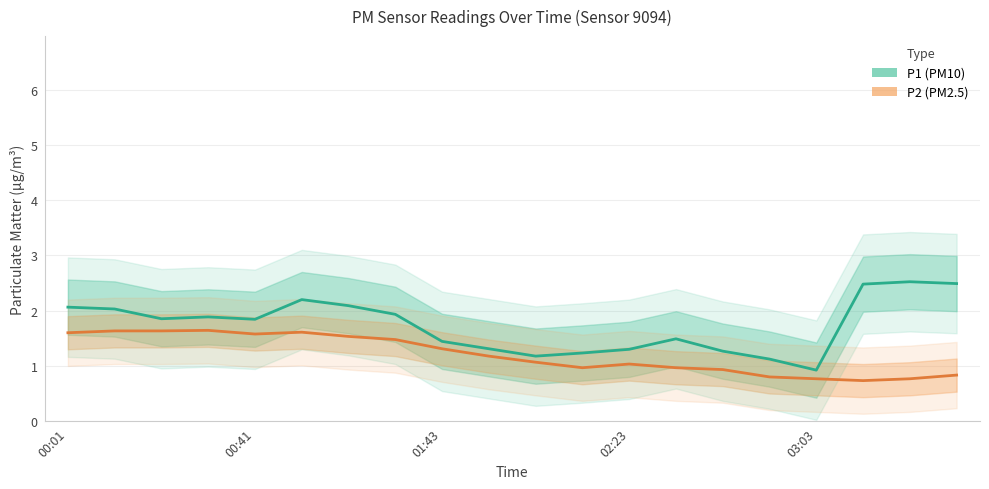

True or false: P2 (PM2.5) has more than 0 points higher than both neighbors.

True